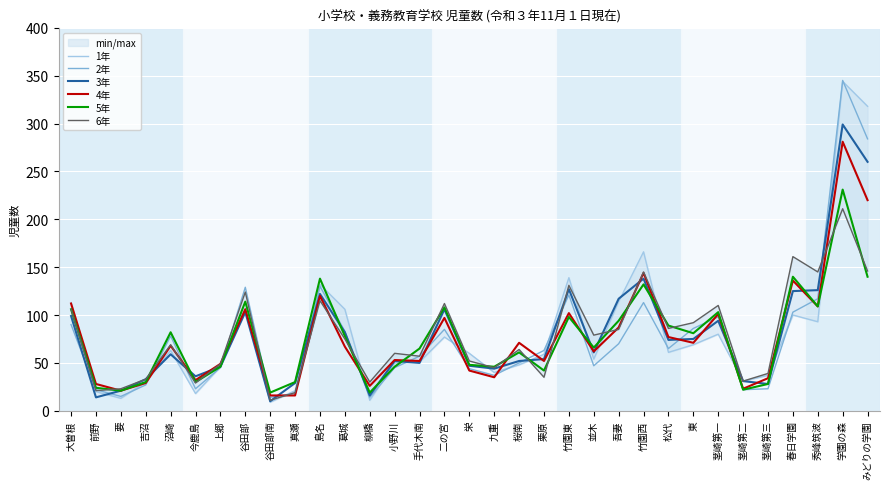

Reading left to right, what are all the values shown in this chart?

1年: 大曽根=113	前野=20	要=13	吉沼=30	沼崎=63	今鹿島=18	上郷=46	谷田部=107	谷田部南=9	真瀬=21	島名=132	葛城=106	柳橋=11	小野川=50	手代木南=51	二の宮=77	栄=60	九重=40	桜南=48	栗原=59	竹園東=139	並木=54	吾妻=114	竹園西=166	松代=61	東=69	茎崎第一=80	茎崎第二=31	茎崎第三=37	春日学園=100	秀峰筑波=93	学園の森=344	みどりの学園=318
2年: 大曽根=90	前野=22	要=15	吉沼=27	沼崎=78	今鹿島=23	上郷=45	谷田部=129	谷田部南=14	真瀬=18	島名=130	葛城=83	柳橋=14	小野川=45	手代木南=57	二の宮=85	栄=44	九重=37	桜南=50	栗原=63	竹園東=121	並木=47	吾妻=70	竹園西=113	松代=65	東=86	茎崎第一=98	茎崎第二=22	茎崎第三=23	春日学園=103	秀峰筑波=117	学園の森=345	みどりの学園=284
3年: 大曽根=99	前野=14	要=21	吉沼=33	沼崎=59	今鹿島=36	上郷=46	谷田部=103	谷田部南=10	真瀬=29	島名=122	葛城=82	柳橋=16	小野川=52	手代木南=50	二の宮=106	栄=47	九重=44	桜南=52	栗原=54	竹園東=127	並木=61	吾妻=117	竹園西=138	松代=74	東=75	茎崎第一=94	茎崎第二=31	茎崎第三=28	春日学園=125	秀峰筑波=126	学園の森=299	みどりの学園=260
4年: 大曽根=112	前野=28	要=21	吉沼=29	沼崎=68	今鹿島=32	上郷=49	谷田部=106	谷田部南=16	真瀬=16	島名=120	葛城=67	柳橋=26	小野川=53	手代木南=52	二の宮=97	栄=42	九重=35	桜南=71	栗原=52	竹園東=102	並木=62	吾妻=87	竹園西=144	松代=77	東=71	茎崎第一=101	茎崎第二=23	茎崎第三=34	春日学園=136	秀峰筑波=109	学園の森=281	みどりの学園=220
5年: 大曽根=106	前野=24	要=21	吉沼=30	沼崎=82	今鹿島=30	上郷=46	谷田部=114	谷田部南=19	真瀬=30	島名=138	葛城=78	柳橋=19	小野川=46	手代木南=65	二の宮=108	栄=48	九重=46	桜南=61	栗原=42	竹園東=98	並木=66	吾妻=94	竹園西=132	松代=89	東=81	茎崎第一=103	茎崎第二=22	茎崎第三=28	春日学園=140	秀峰筑波=109	学園の森=231	みどりの学園=140
6年: 大曽根=106	前野=21	要=23	吉沼=33	沼崎=69	今鹿島=29	上郷=49	谷田部=124	谷田部南=11	真瀬=19	島名=115	葛城=75	柳橋=30	小野川=60	手代木南=57	二の宮=112	栄=52	九重=45	桜南=64	栗原=35	竹園東=131	並木=79	吾妻=85	竹園西=145	松代=86	東=92	茎崎第一=110	茎崎第二=31	茎崎第三=39	春日学園=161	秀峰筑波=145	学園の森=211	みどりの学園=146